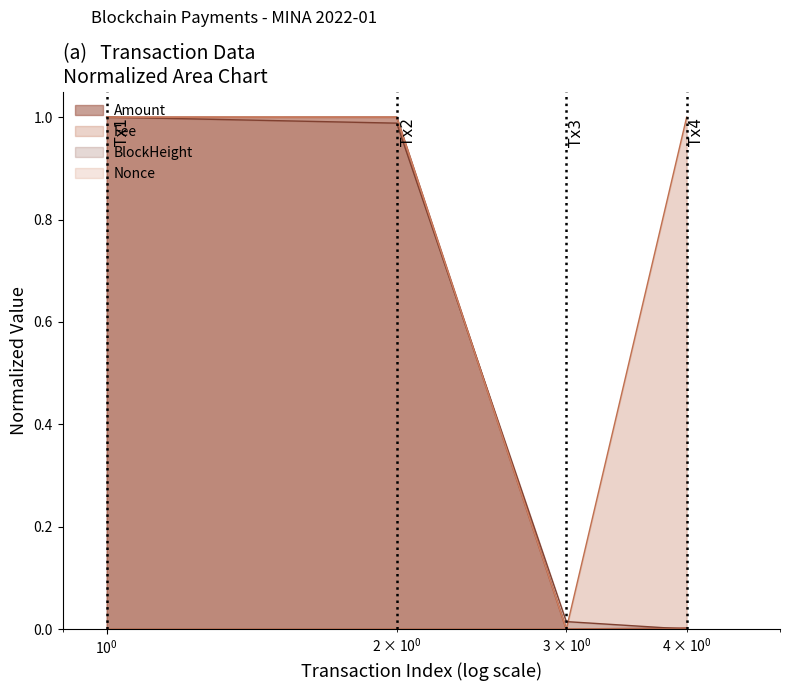

Which series has the largest total across all categories?

BlockHeight